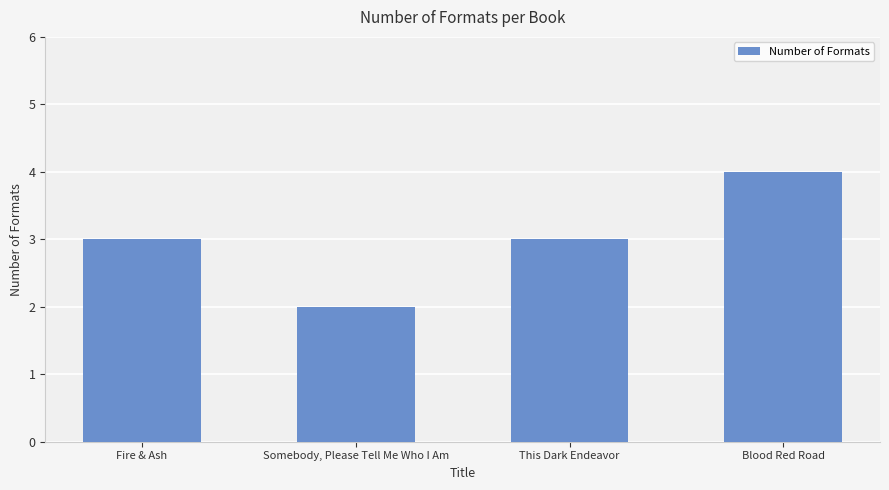

What value does the data have at Blood Red Road?

4